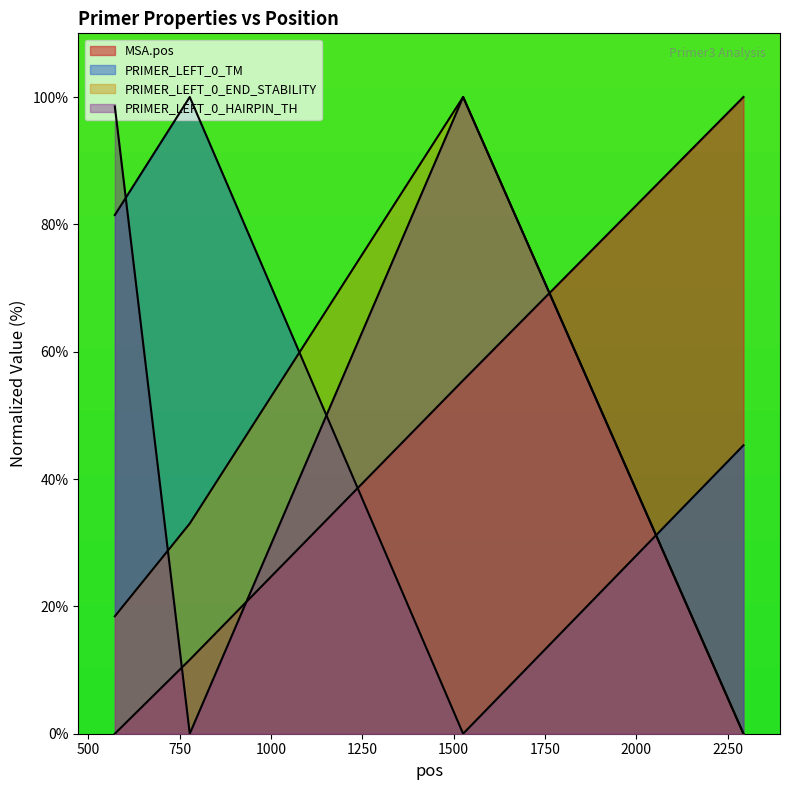

Does the chart display data point markers on the line(s)?

No